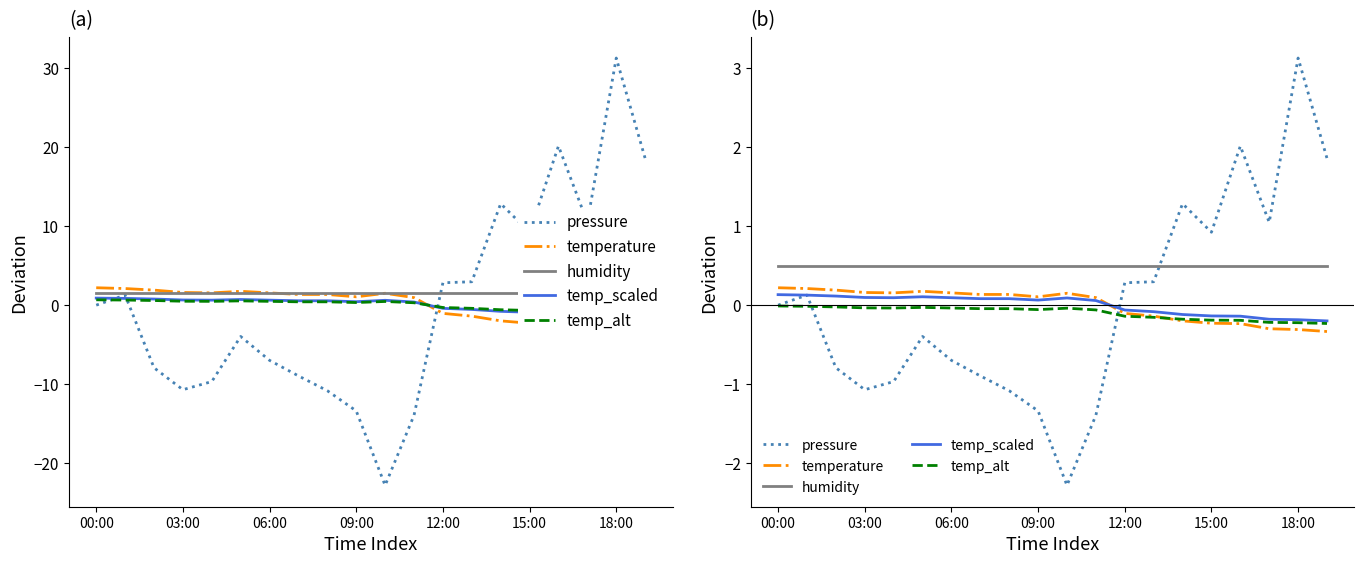

Is the value of temperature at 15:00 greater than the value of pressure at 00:00?

Yes